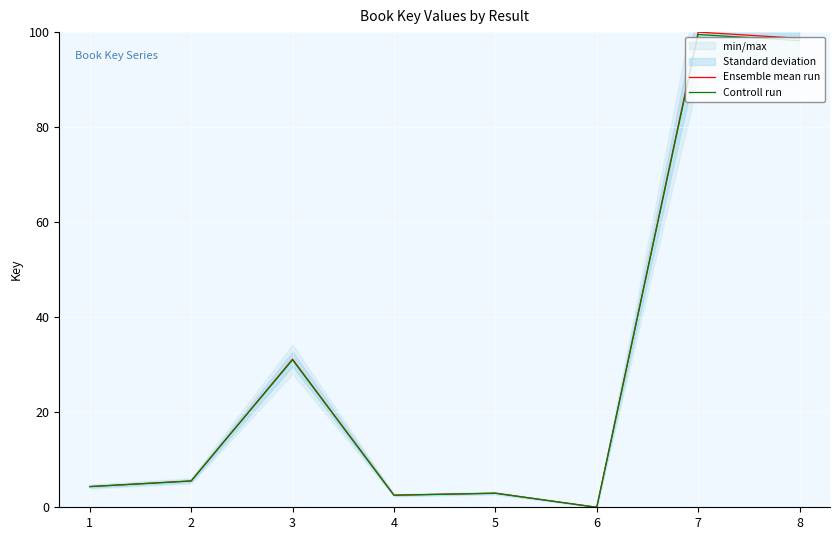

Rank the series by their average value, from highest to lowest.

Ensemble mean run, Controll run